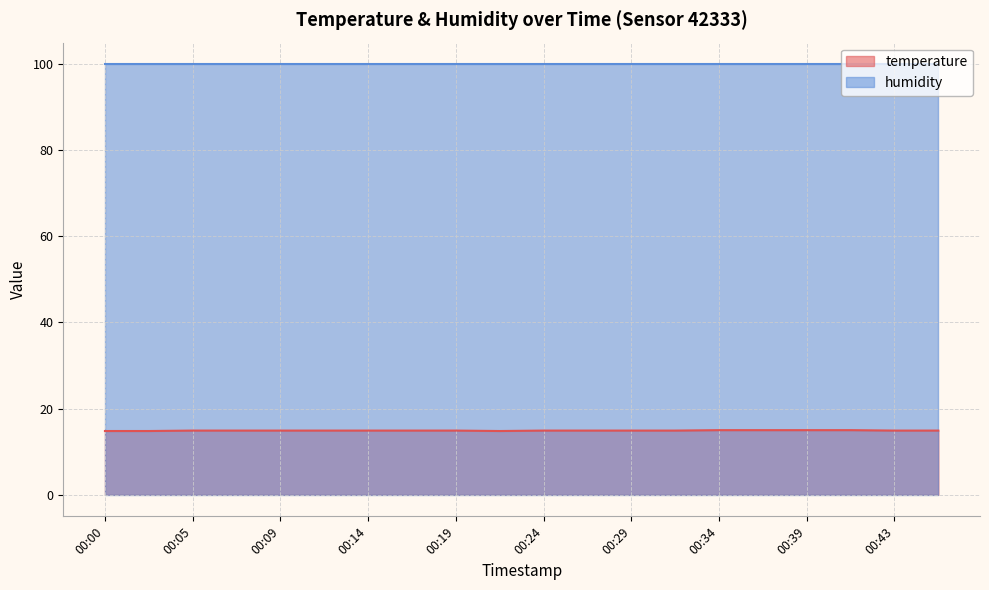

Count the values in the range 14 to 15.

20